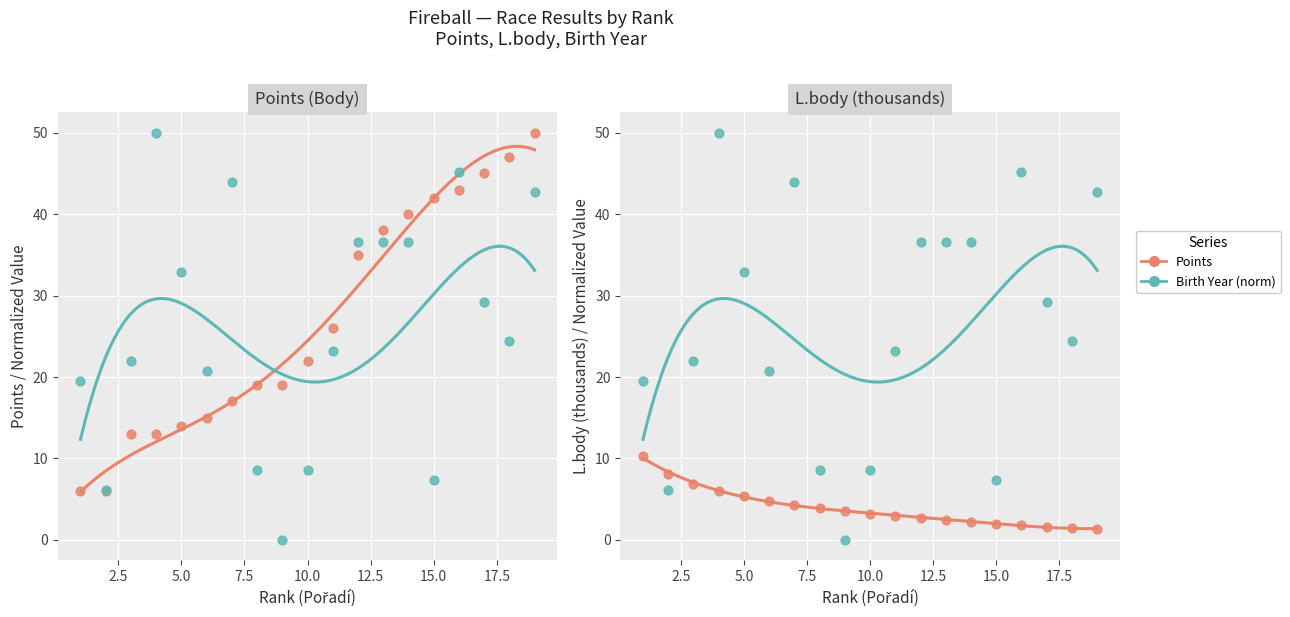

Which series reaches the maximum Y coordinate?

Points